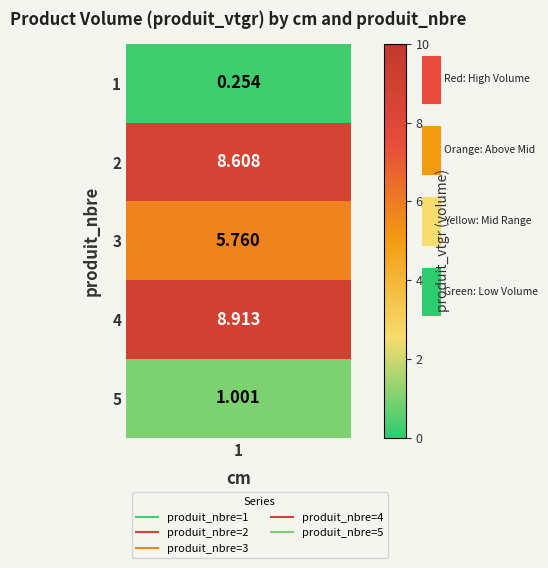

List the labels in order of value, largest first.

4, 2, 3, 5, 1